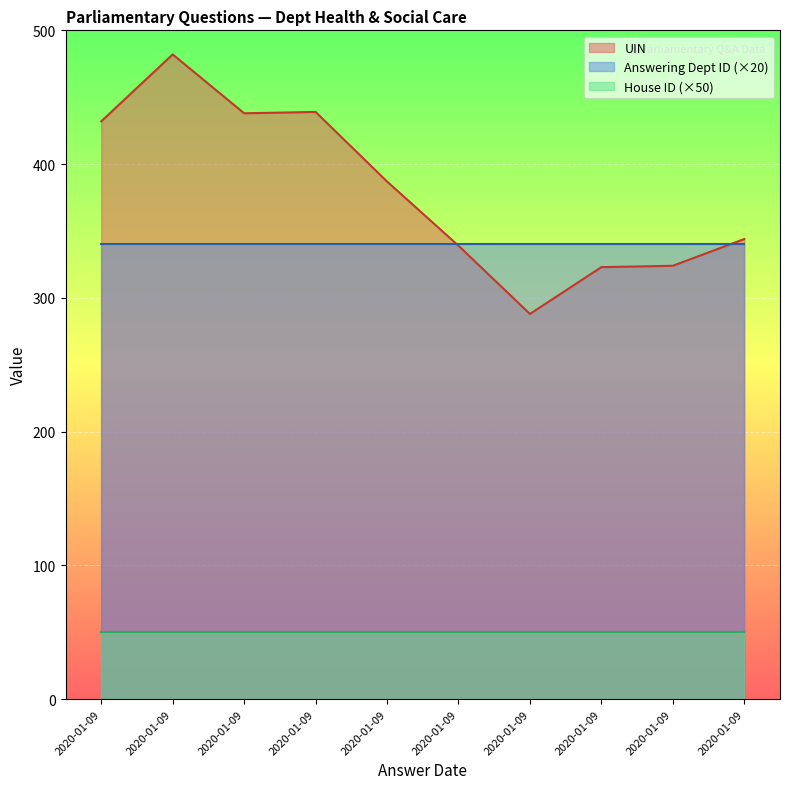

At 2020-01-09, list the series in order from largest to smallest.

UIN, Answering Dept ID, House ID